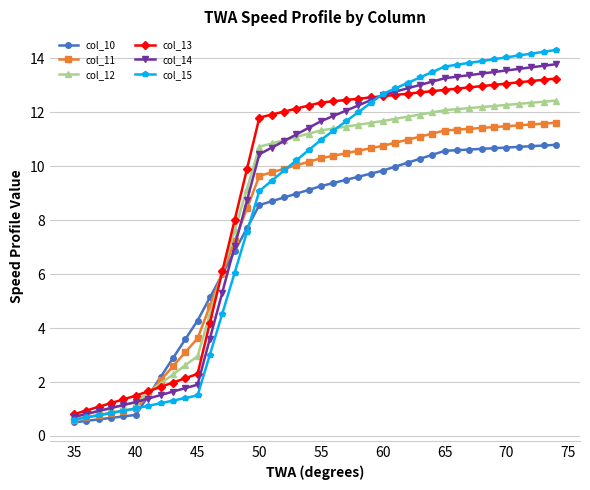

Which series has the widest spread of values?

col_15